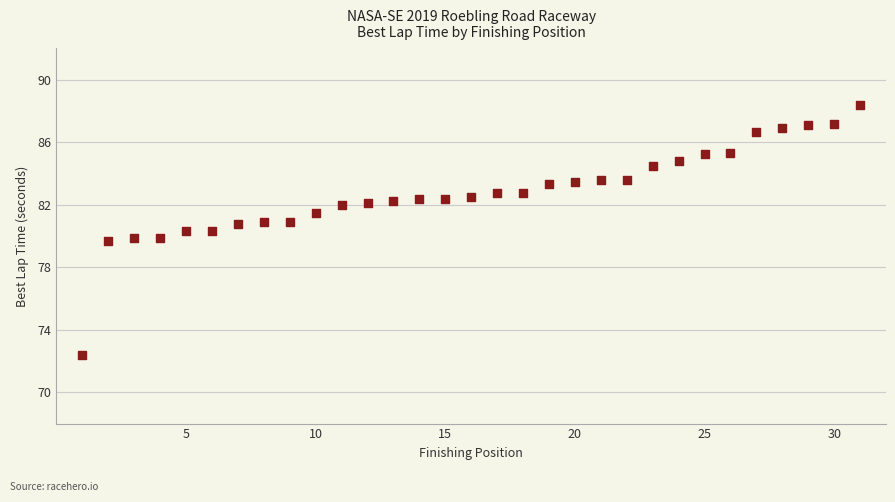

What is the range of X values (max minus min)?

30.0